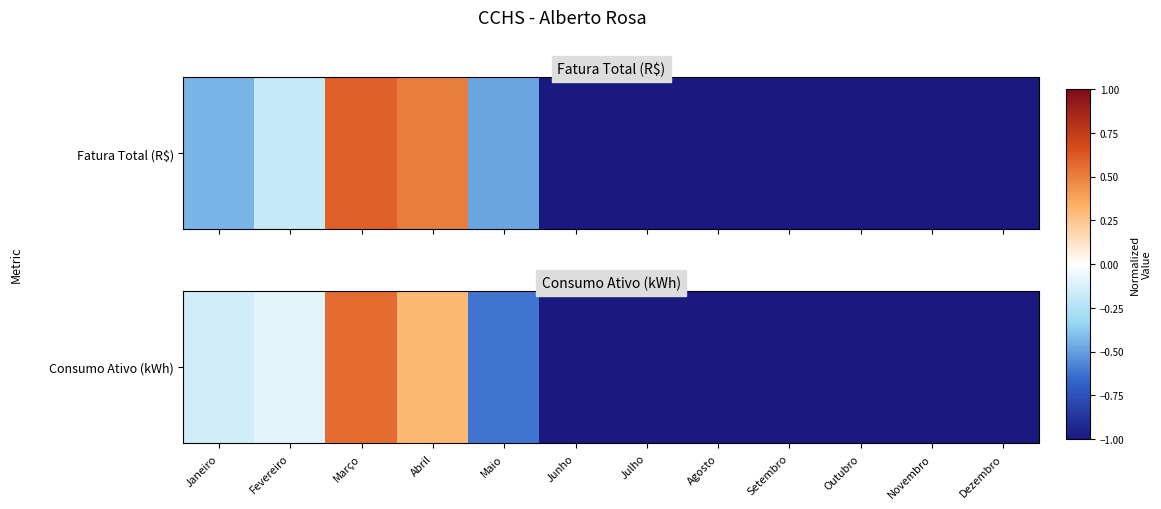

What is the average value?

-8950.5